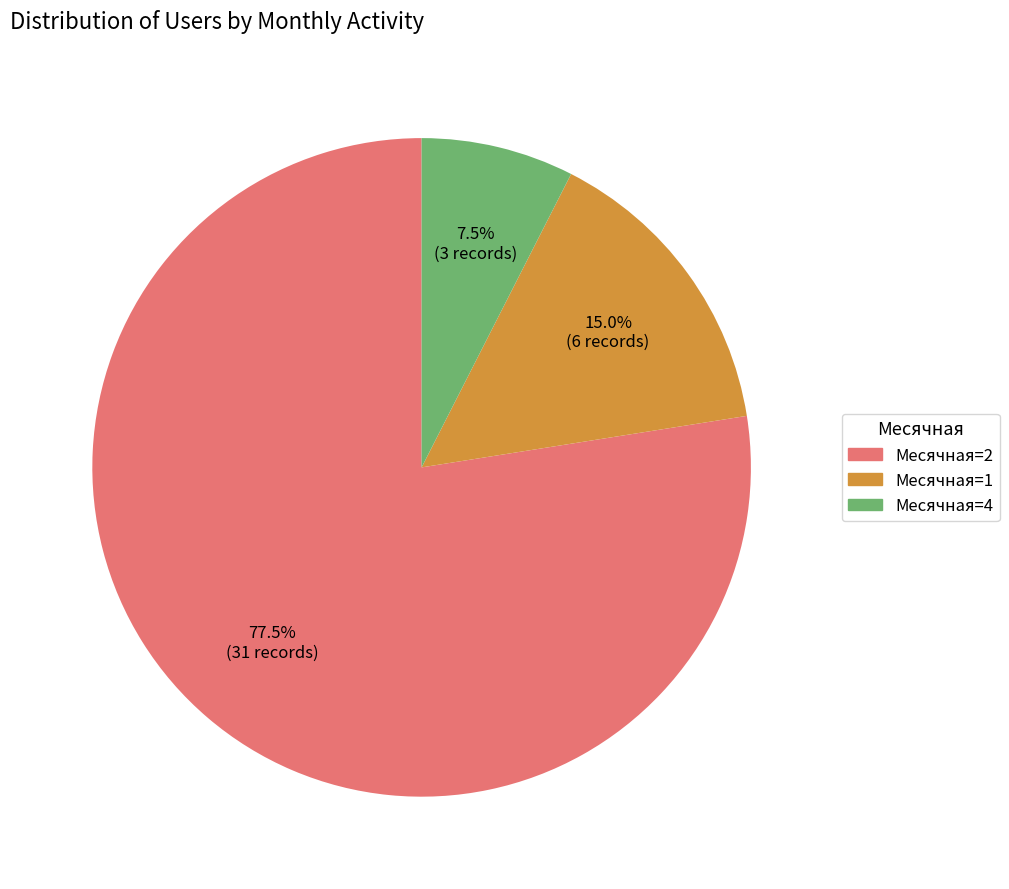

Is there a majority slice in this chart?

Yes